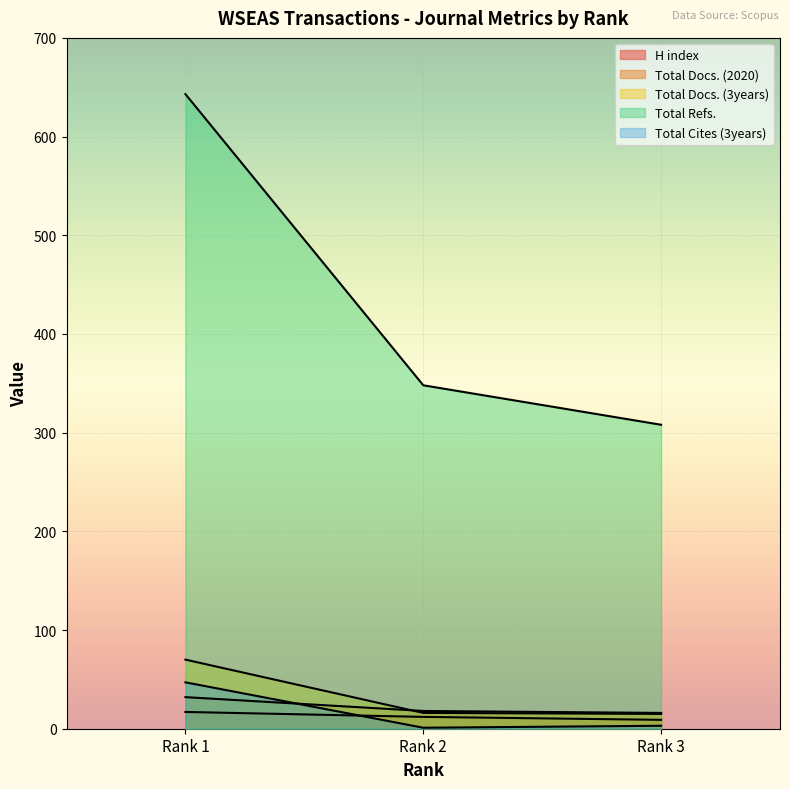

How many H index values are between 9 and 17?

3